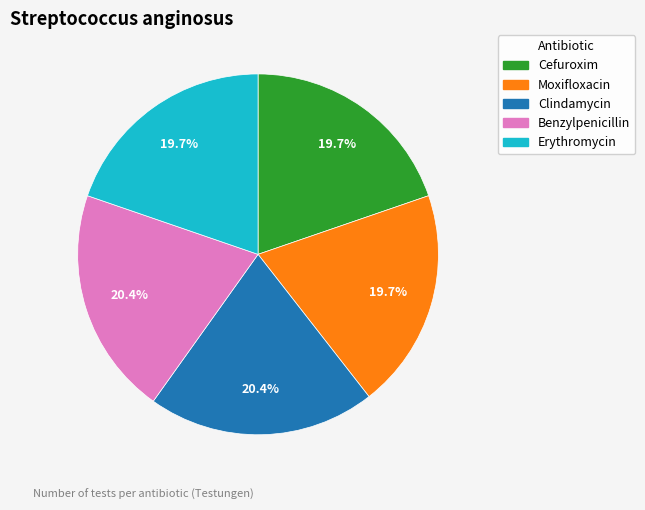

Is Clindamycin the majority of the pie?

No